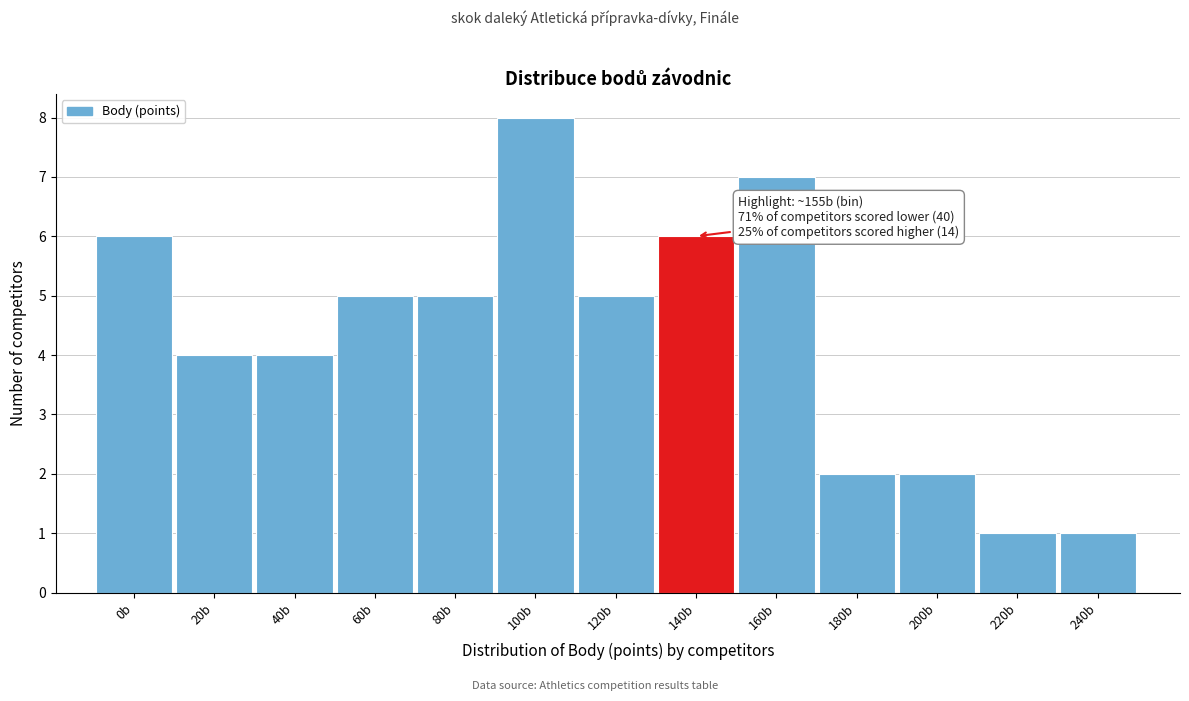

Reading left to right, list all the values displayed in this chart.

0b=6	20b=4	40b=4	60b=5	80b=5	100b=8	120b=5	140b=6	160b=7	180b=2	200b=2	220b=1	240b=1